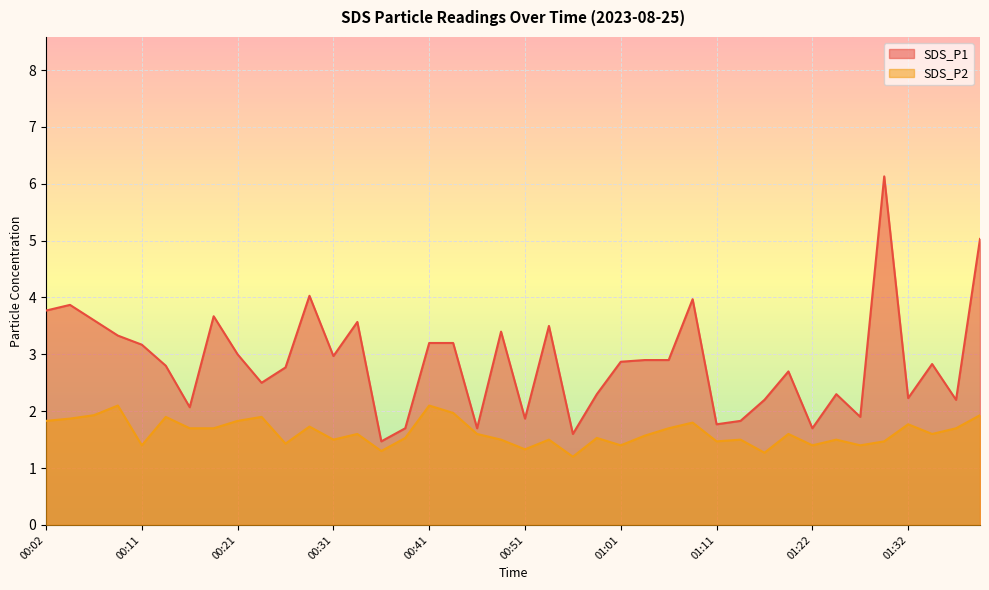

What is the label of the 39th point from the left?

01:37